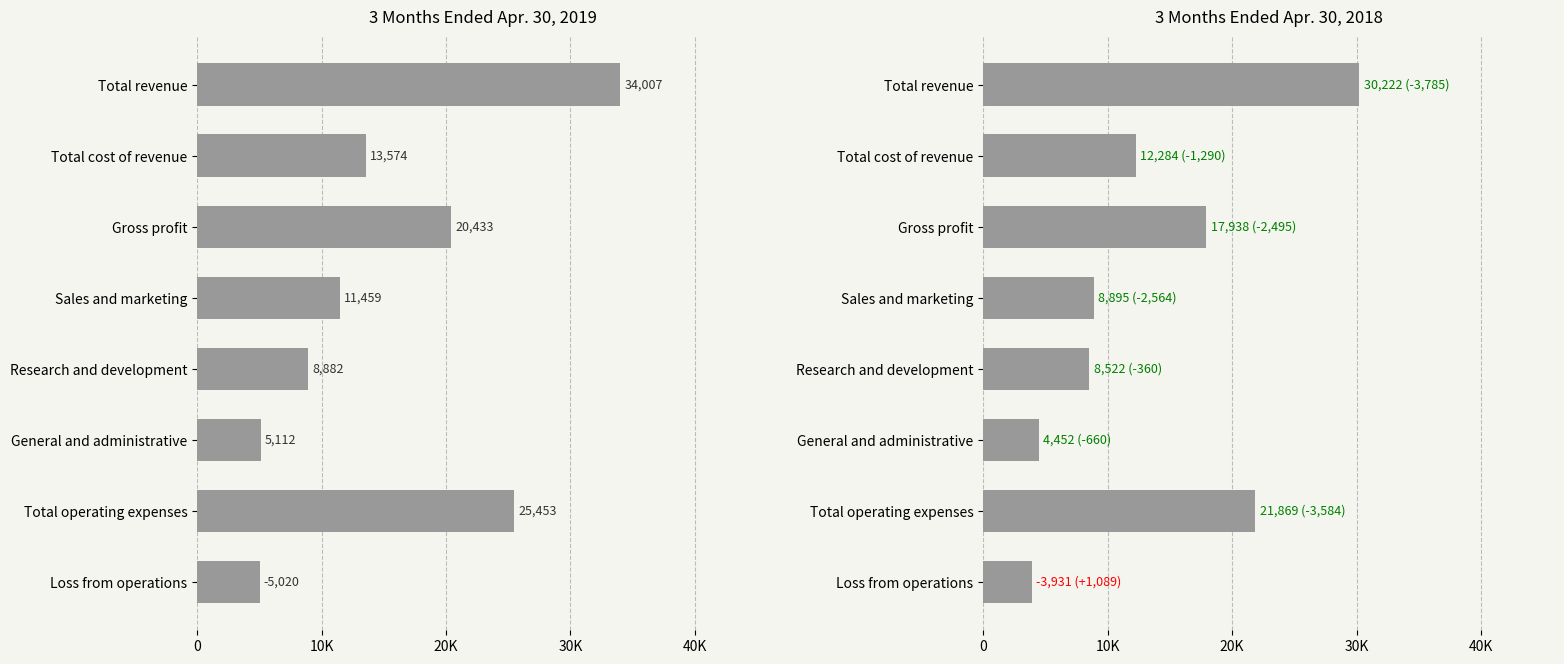

At which category does the chart reach its minimum across all series?

Loss from operations